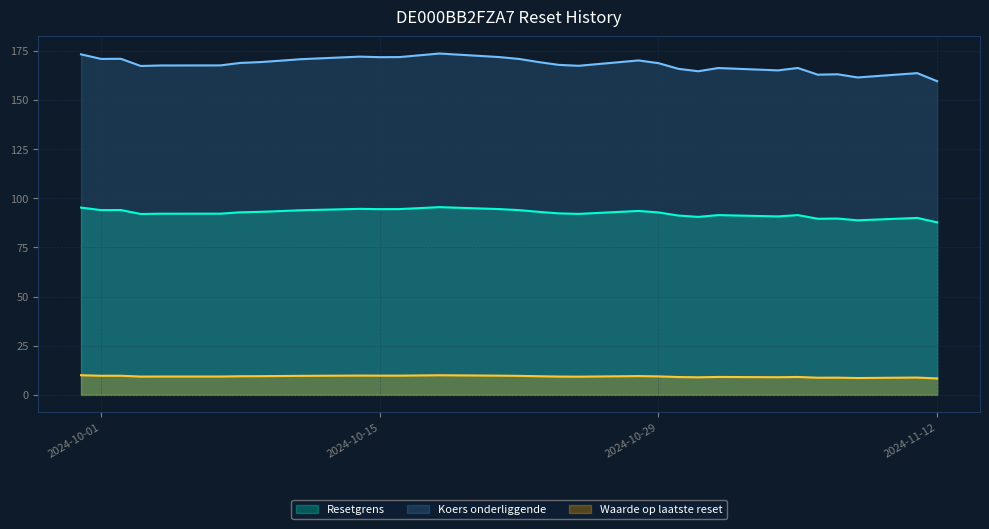

What is the value of the Waarde op laatste reset point at the 19th from the left?

9.3